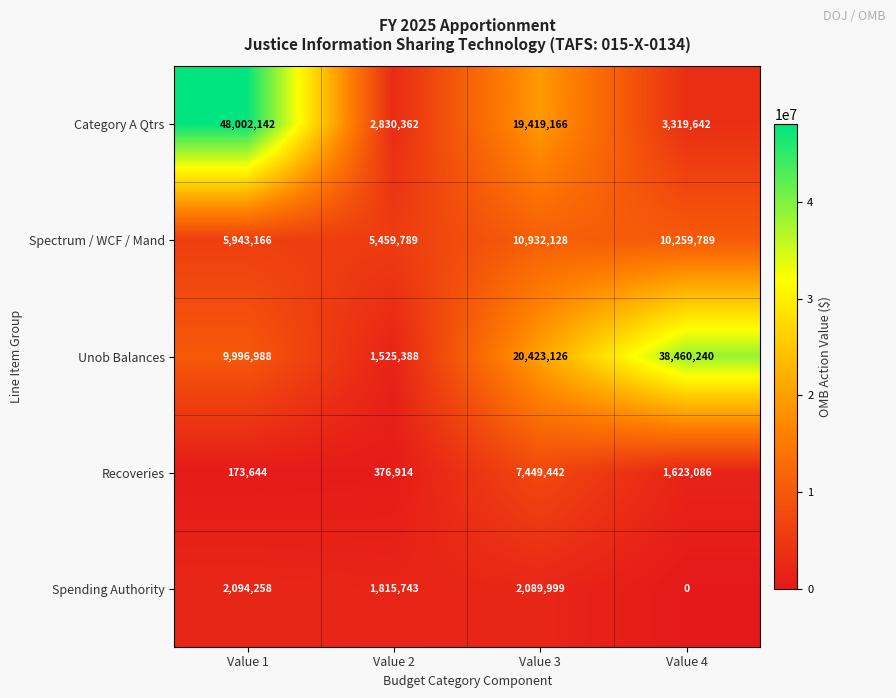

What is the difference between the second highest and minimum values in the Spectrum / WCF / Mand series?

4800000